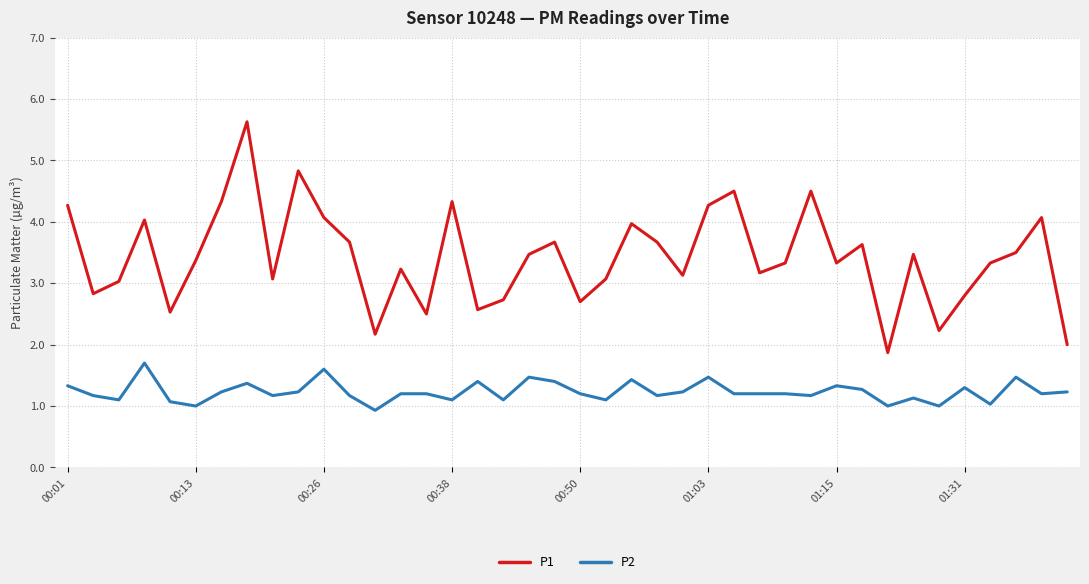

What is the greatest value displayed?

5.6